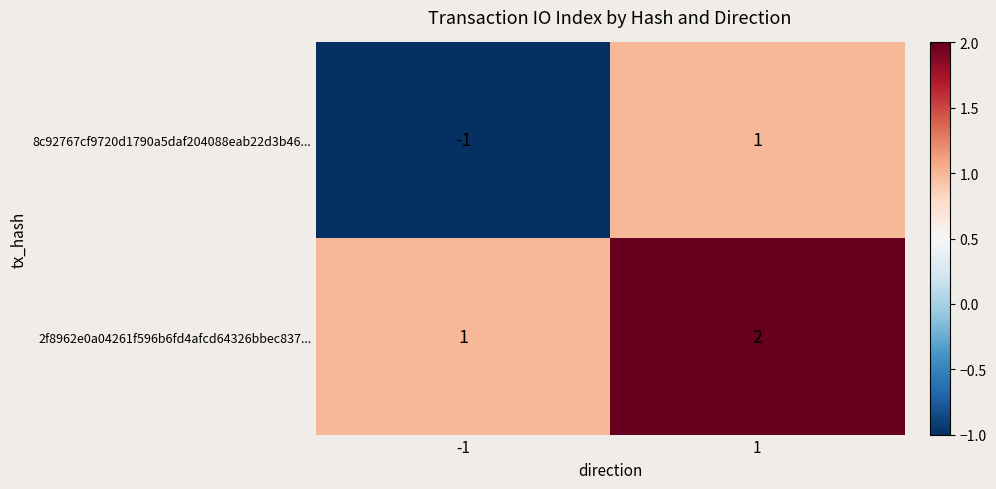

What is the sum of all 2f8962e0a04261f596b6fd4afcd64326bbec837... values?

3